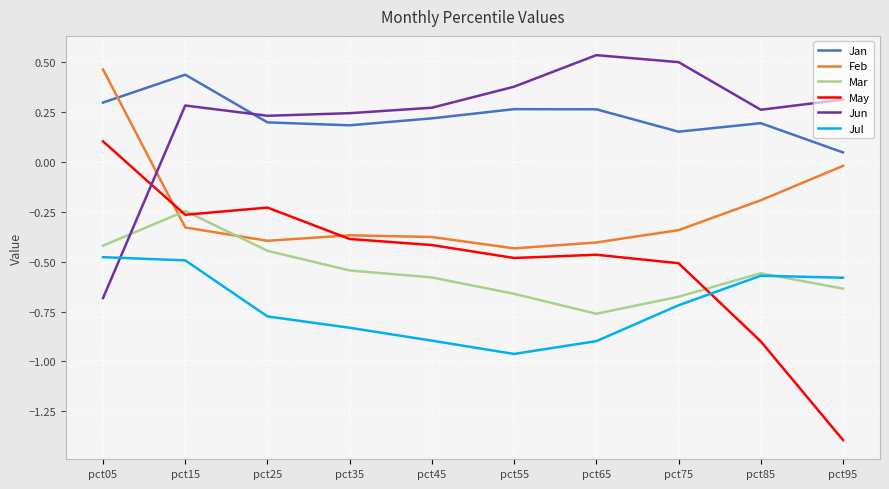

What is the total value across all series at pct65?

-1.7